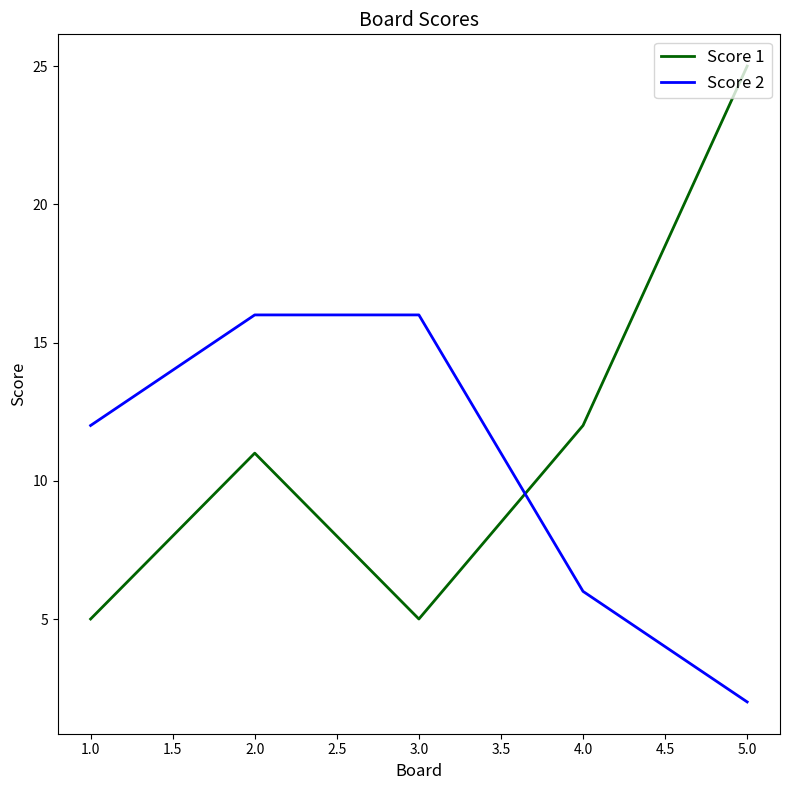

Where is Score 1 nearest to the value 15?

4.0